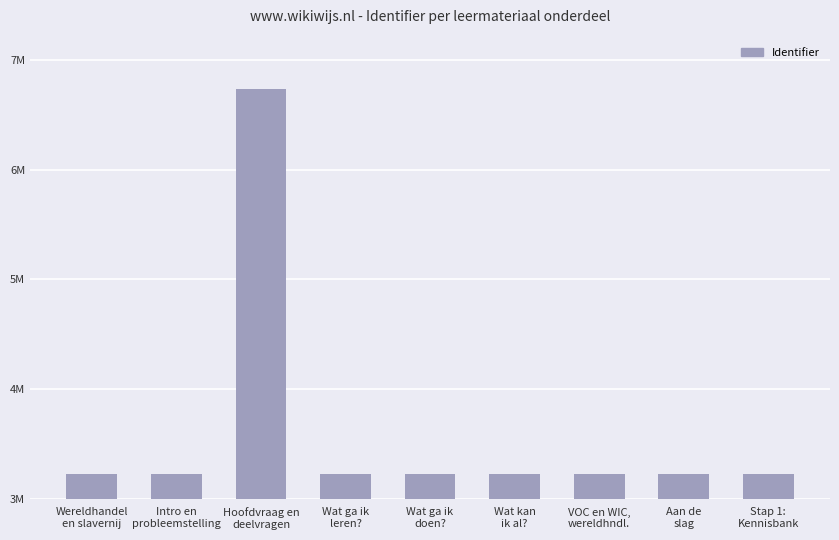

What is the sum of the values at Wat kan
ik al? and Wat ga ik
doen??

6454910